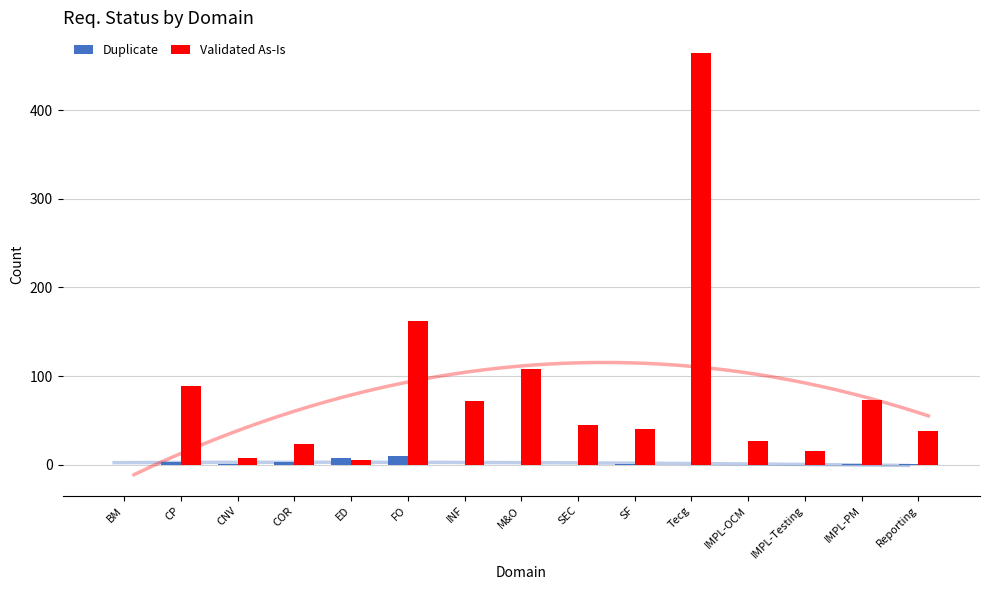

Reading left to right, what are all the values shown in this chart?

Duplicate: 0	3	1	3	8	10	0	0	0	1	0	0	0	1	1
Validated As-Is: 0	89	8	23	5	162	72	108	45	40	464	27	15	73	38